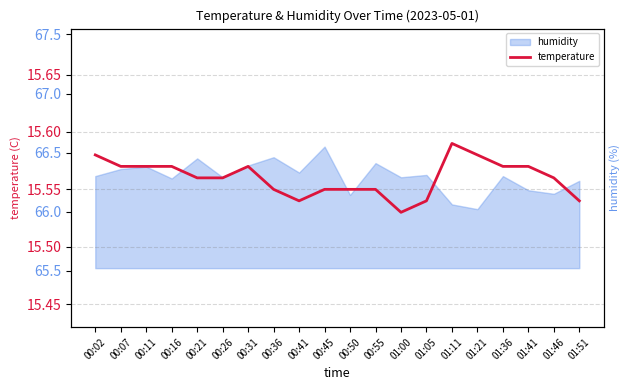

Where is the first local minimum?

00:41